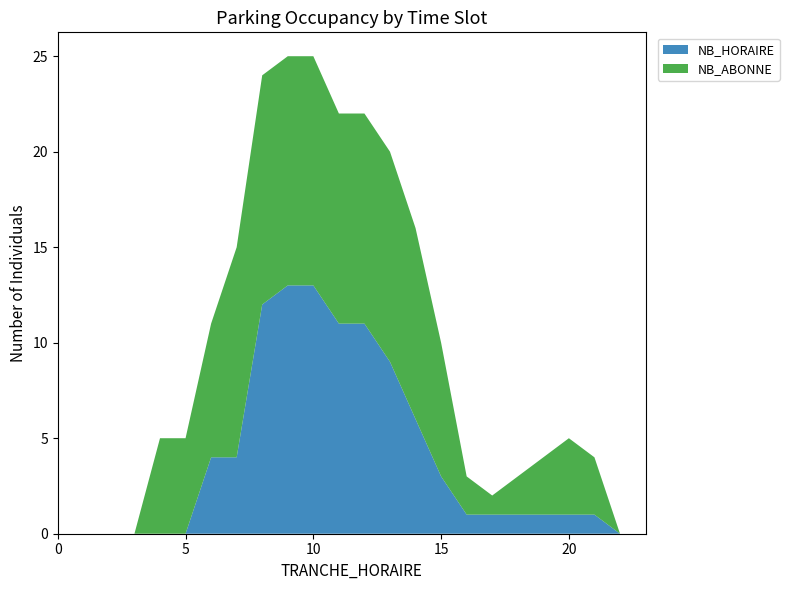

Reading left to right, extract all data points from this chart.

NB_HORAIRE: 0	0	0	0	0	0	4	4	12	13	13	11	11	9	6	3	1	1	1	1	1	1	0	0
NB_ABONNE: 0	0	0	0	5	5	7	11	12	12	12	11	11	11	10	7	2	1	2	3	4	3	0	0